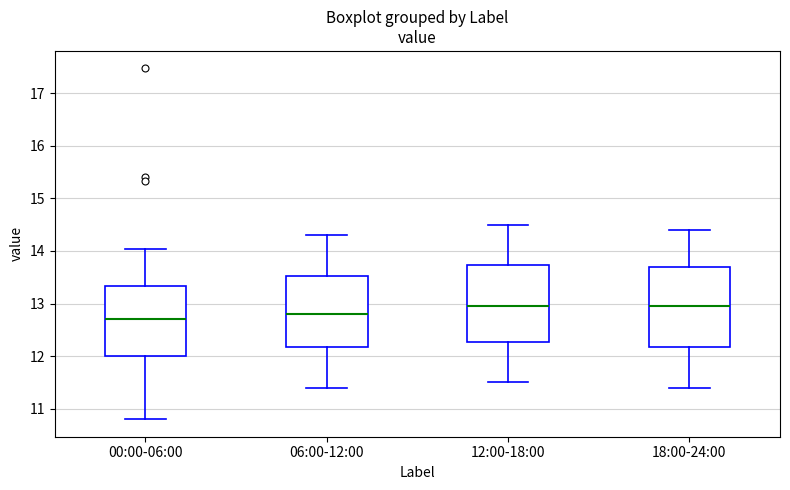

Reading left to right, transcribe this box plot: for each box, give where its median line is, the range the box spans, and where its two whiskers end, as read against the y-axis. The values are not printed on the chart, so give them approximately, as read against the axis.

00:00-06:00: median 12.7, box 12.0 to 13.3, whiskers 10.8 to 14.0
06:00-12:00: median 12.8, box 12.2 to 13.5, whiskers 11.4 to 14.3
12:00-18:00: median 13.0, box 12.3 to 13.7, whiskers 11.5 to 14.5
18:00-24:00: median 13.0, box 12.2 to 13.7, whiskers 11.4 to 14.4